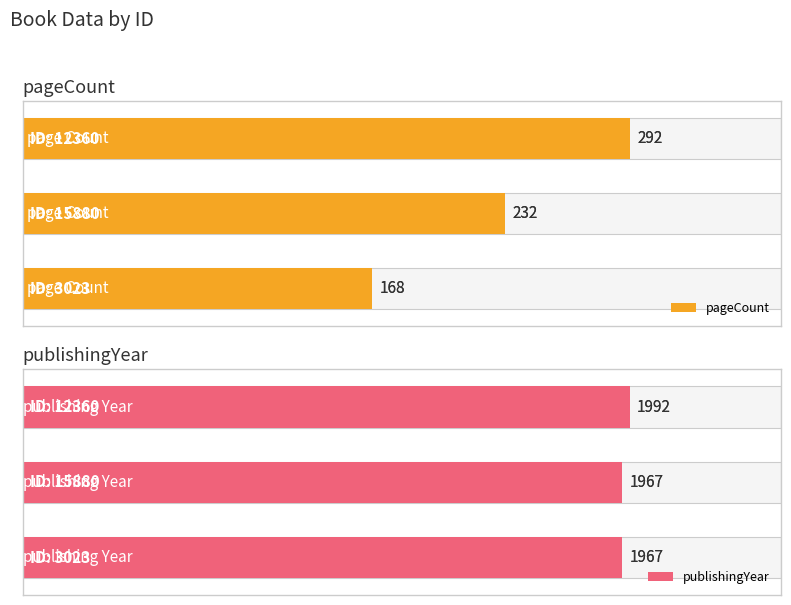

Reading left to right, transcribe all the data shown in this chart.

pageCount: 0=292	1=232	2=168
publishingYear: 0=1992	1=1967	2=1967